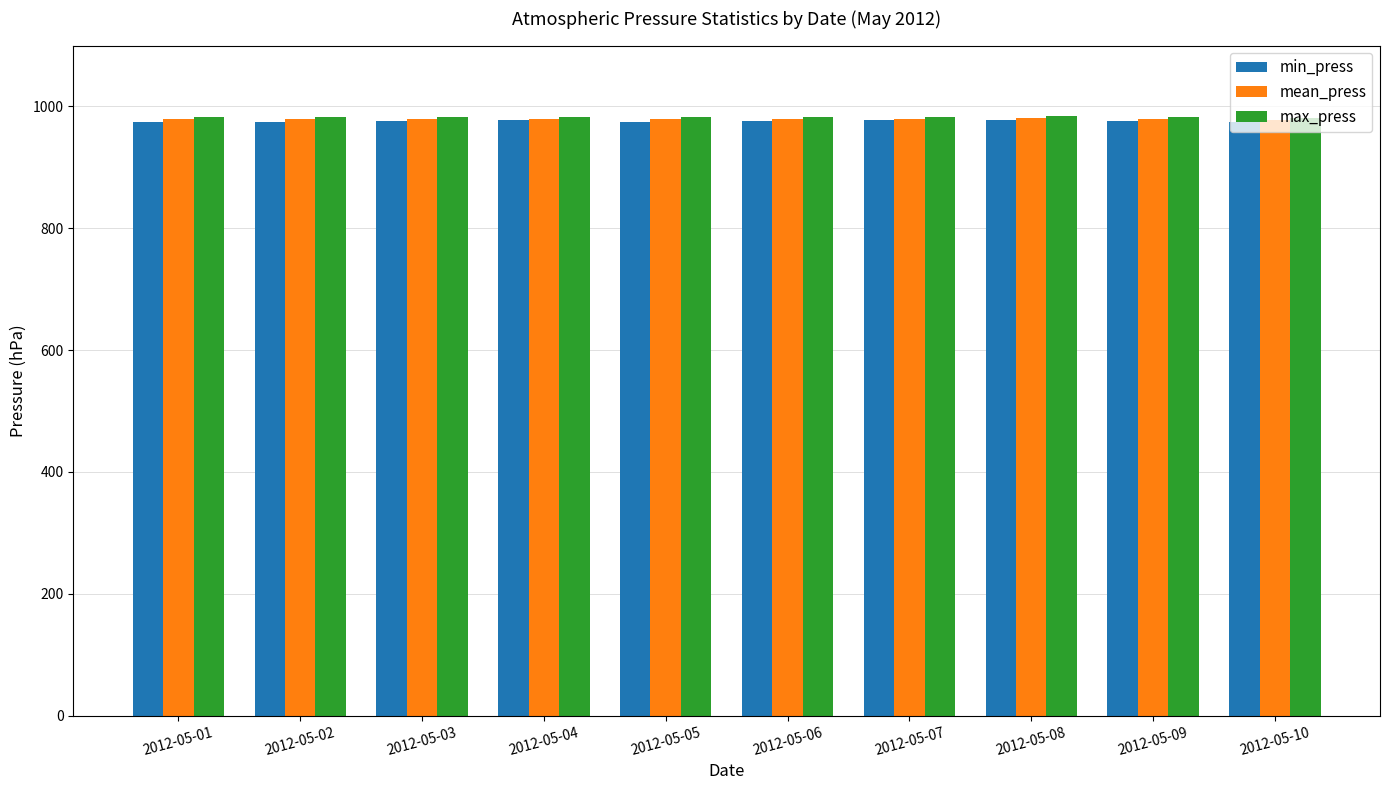

Is it true that max_press equals 982 at 2012-05-02?

True